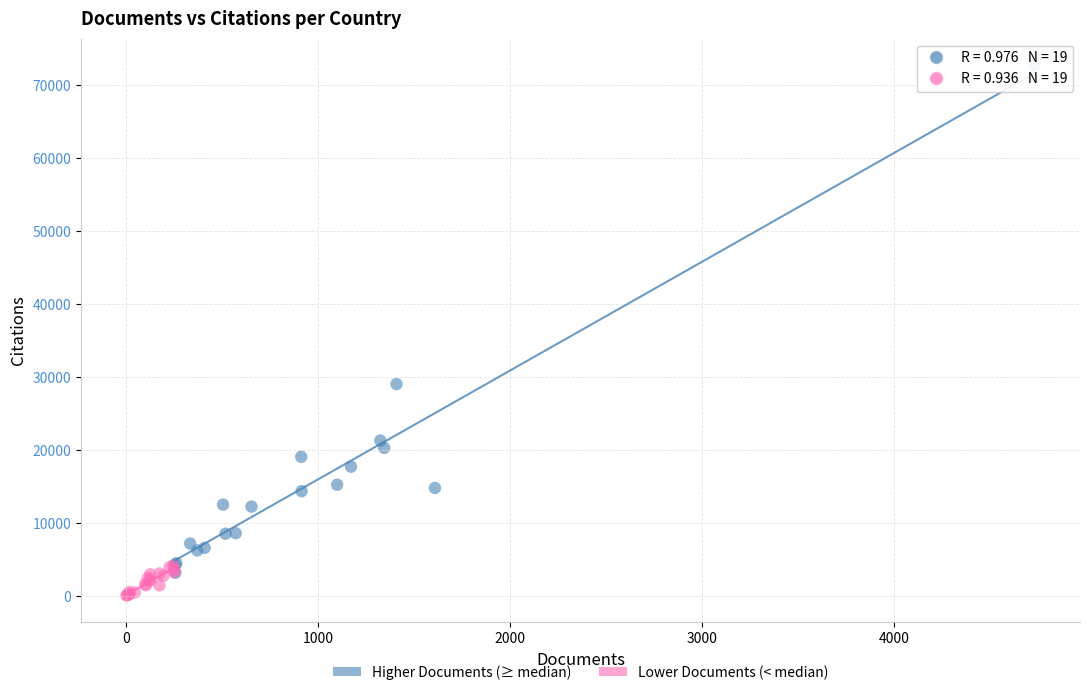

Which series has the largest Y range (max minus min)?

Higher Documents (≥ median)